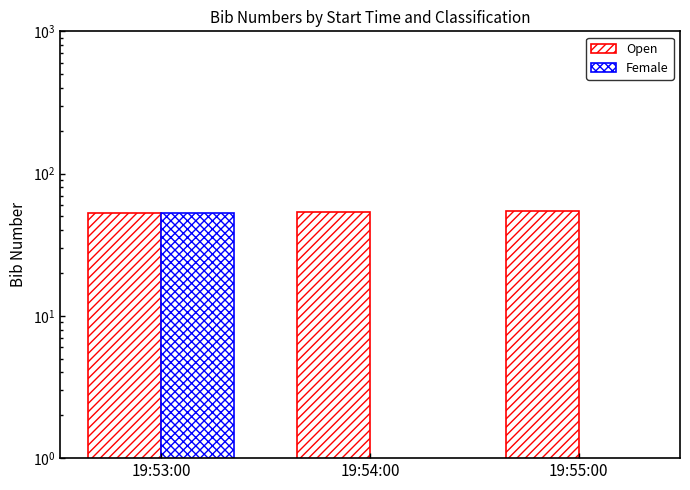

Rank the categories by Female value from highest to lowest.

19:53:00, 19:54:00, 19:55:00